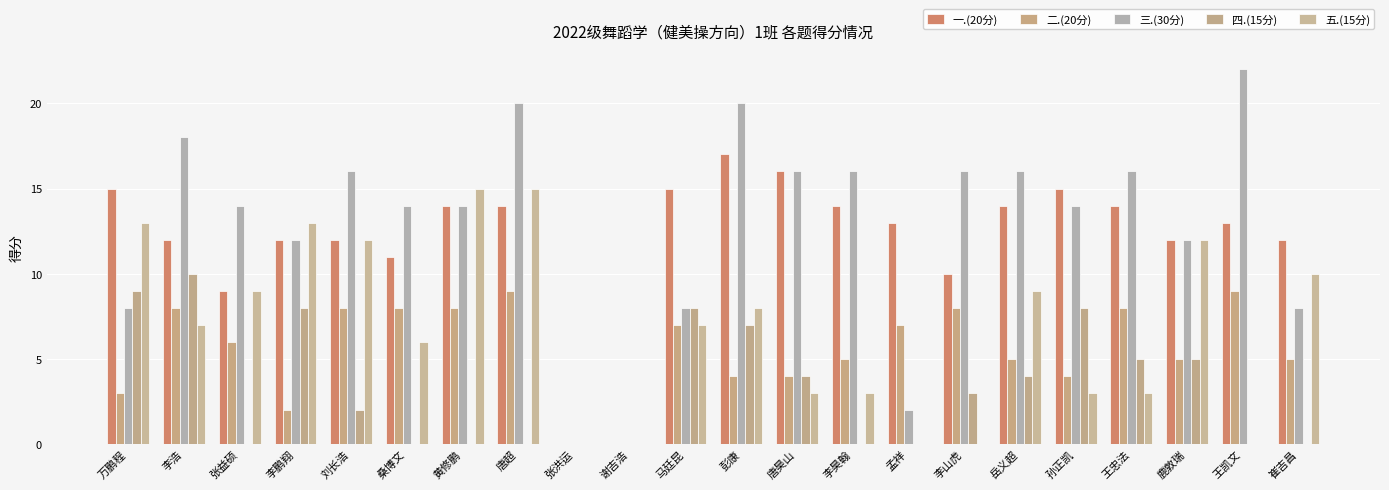

How many groups of bars are there?

22